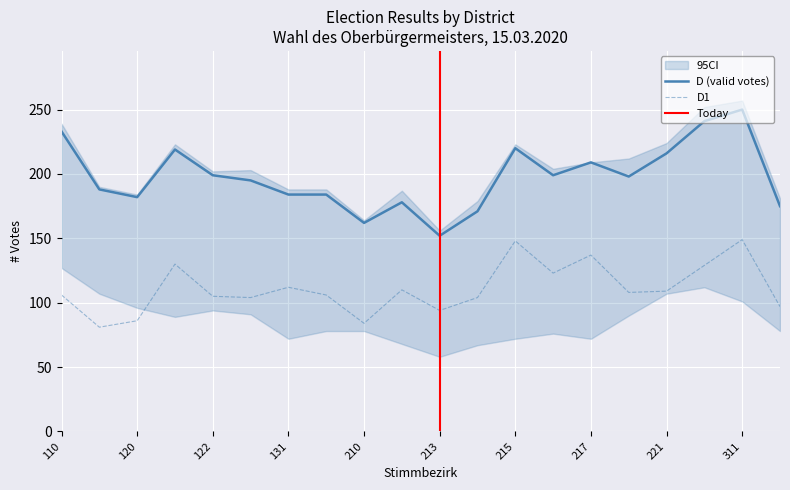

In D1, how many points are lower than both neighbors (excluding endpoints)?

6